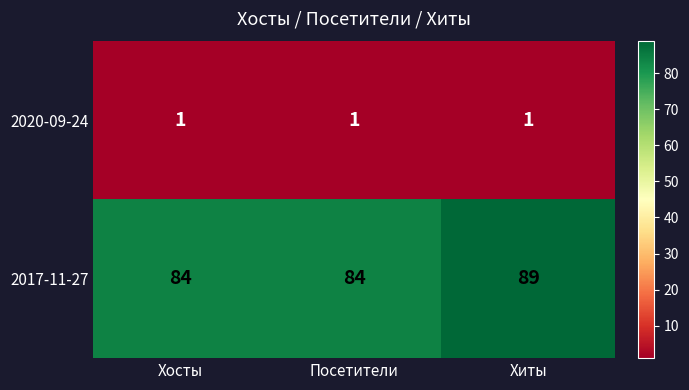

Between Хосты and Хиты, which series saw the biggest shift?

2017-11-27